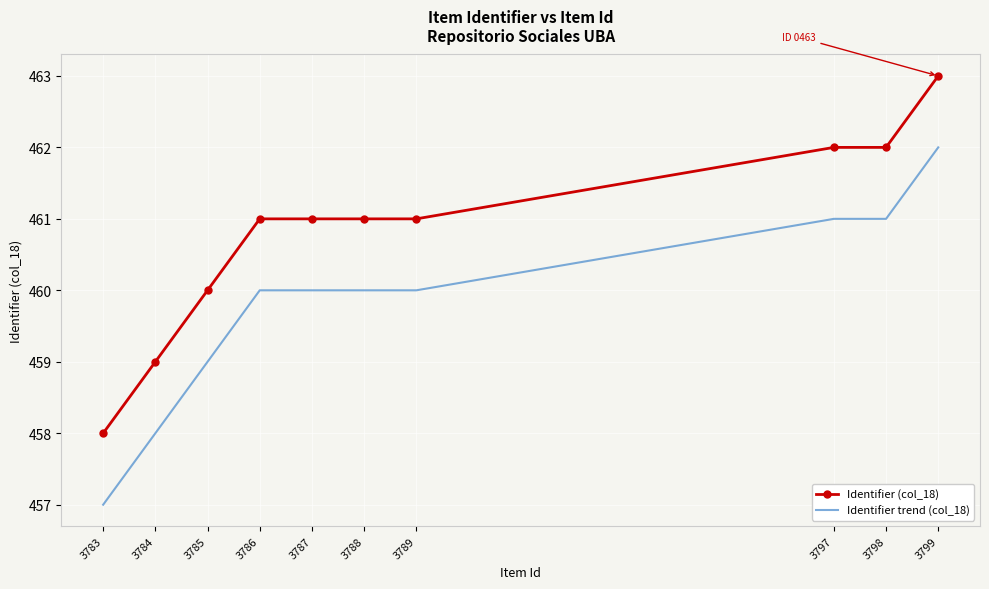

What is the minimum value shown in the chart?

457